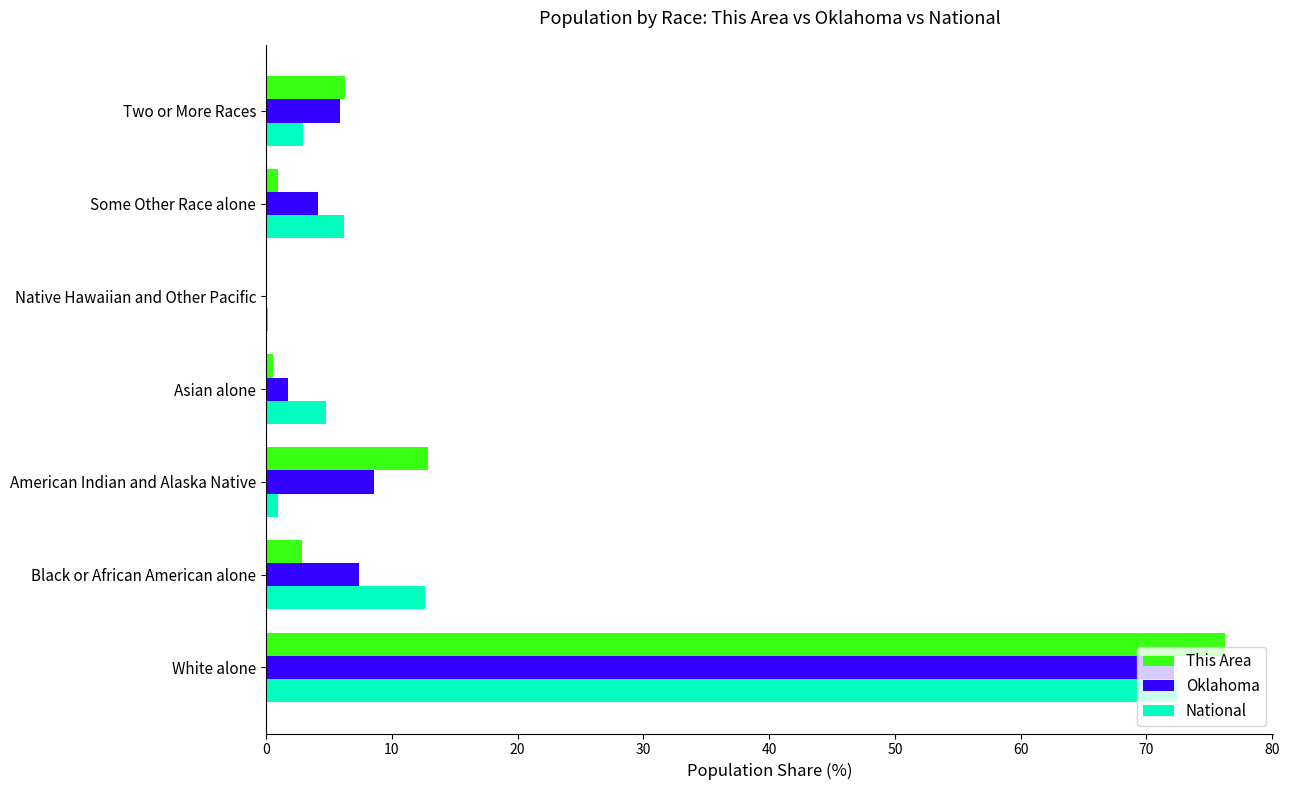

The value of National at Black or African American alone is 12.6. True or false?

True